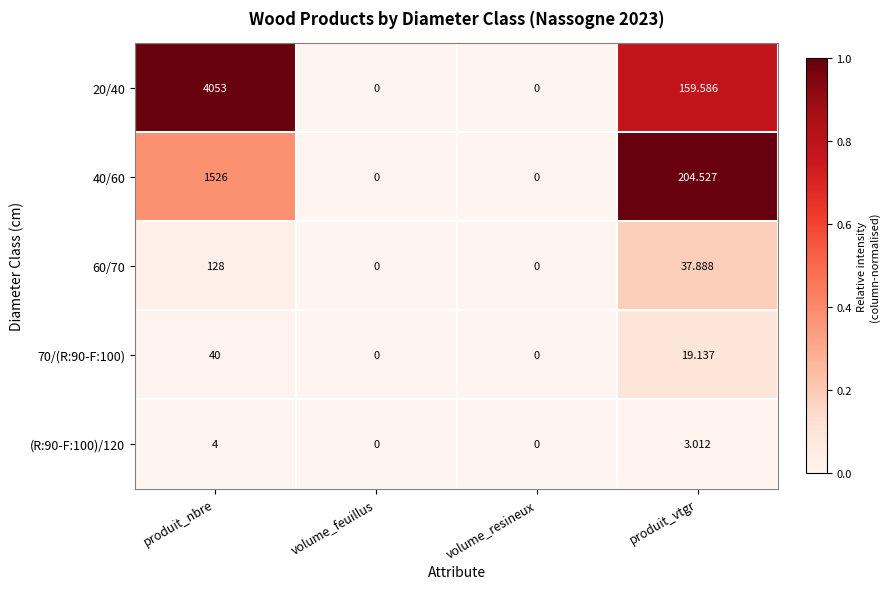

Rank the series by their maximum value, from lowest to highest.

(R:90-F:100)/120, 70/(R:90-F:100), 60/70, 40/60, 20/40